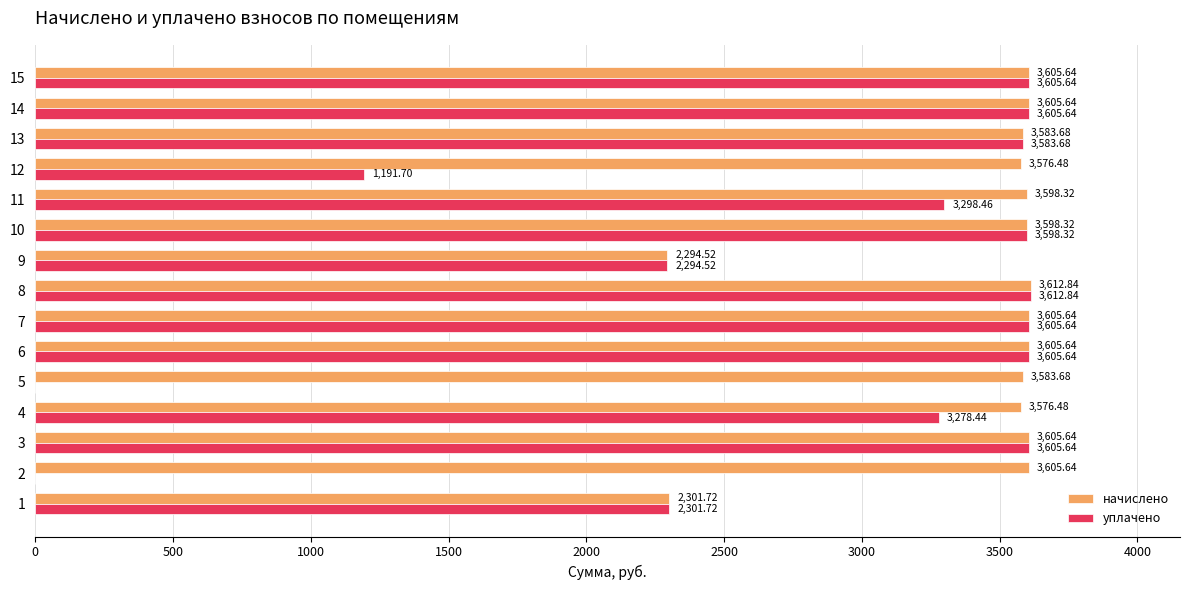

What is the sum of all начислено values?

51359.9